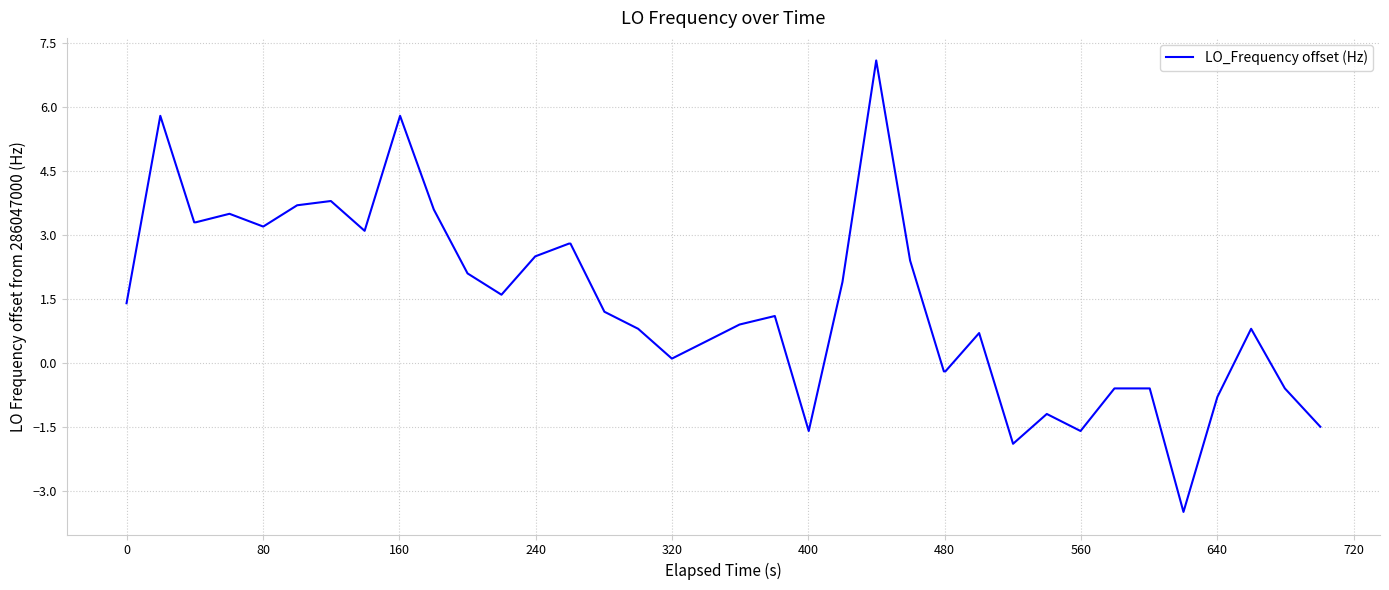

Reading right to left, list all the values displayed in this chart.

-1.5	-0.6	0.8	-0.8	-3.5	-0.6	-0.6	-0.6	-1.6	-1.2	-1.9	0.7	-0.2	-0.2	2.4	7.1	1.9	-1.6	1.1	0.9	0.5	0.1	0.8	1.2	2.8	2.8	2.5	1.6	2.1	3.6	5.8	3.1	3.8	3.7	3.2	3.5	3.3	3.3	5.8	1.4